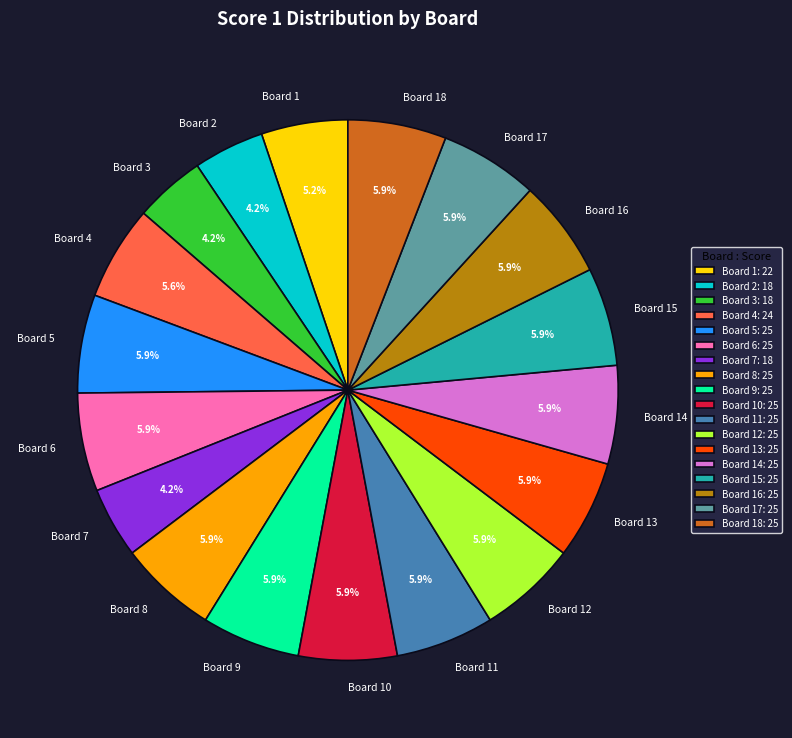

What is the ratio of the value at Board 17 to the value at Board 8?

1.0